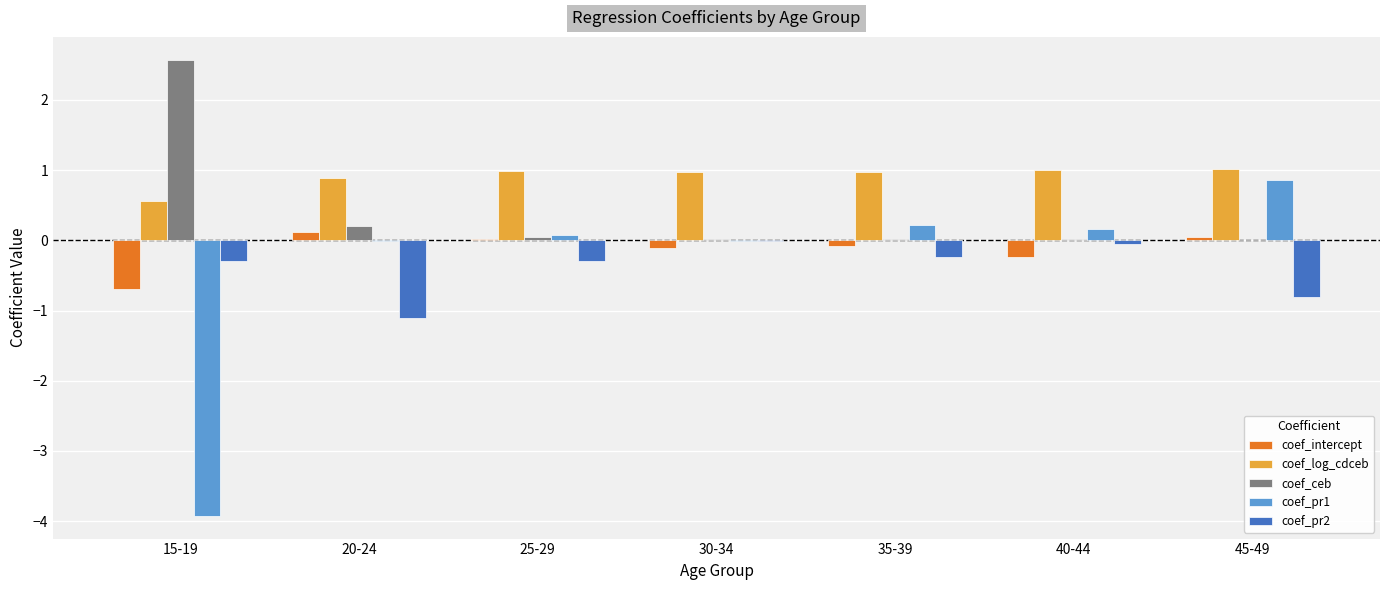

What is the maximum value for coef_ceb?

2.6